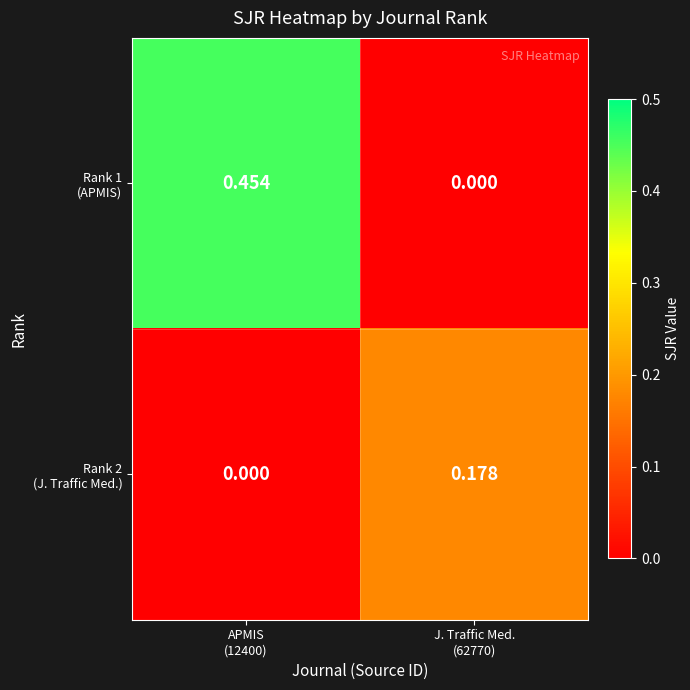

Which series changed the most between APMIS (12400) and J. Traffic Med. (62770)?

Rank 1 (APMIS)